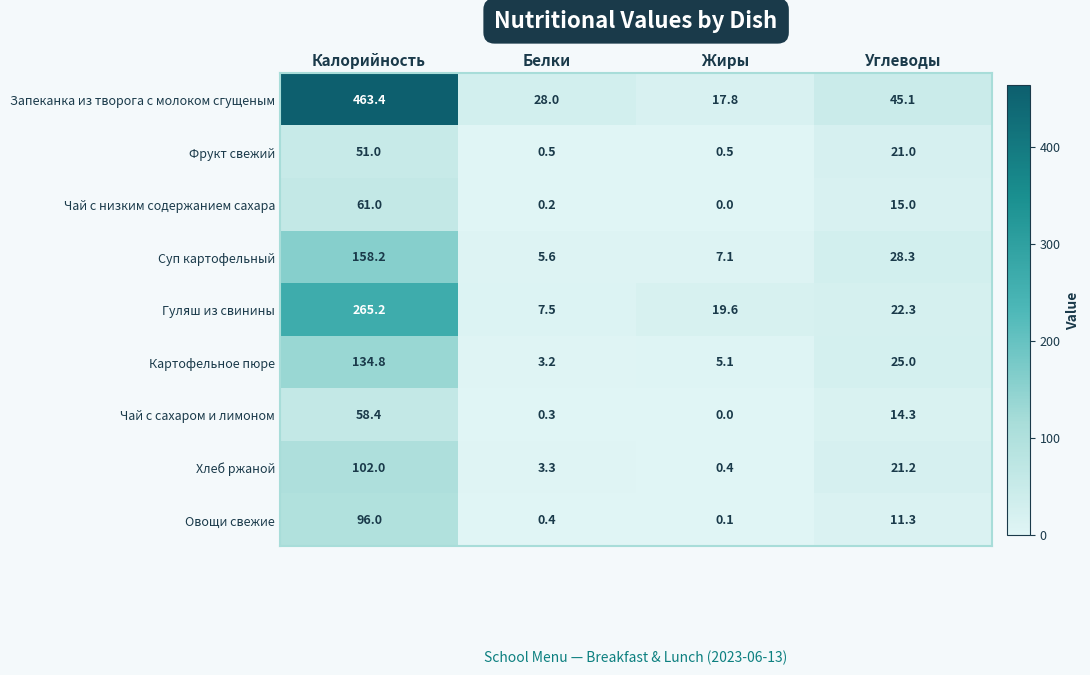

What is the difference between the maximum and minimum values in the Суп картофельный series?

152.6